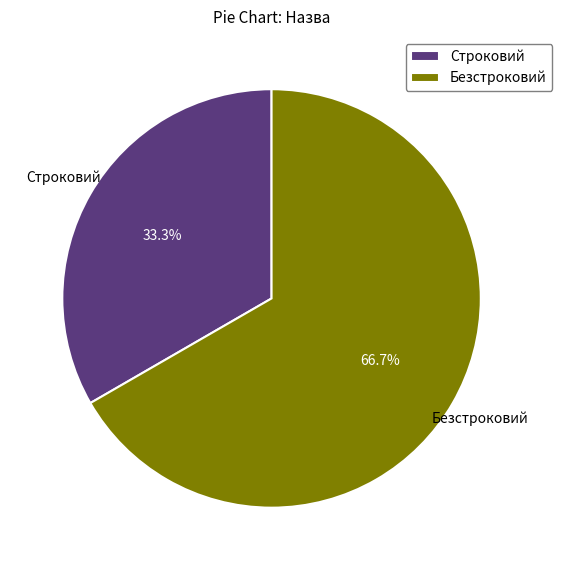

What percentage is the Безстроковий slice, to the nearest percent?

67%